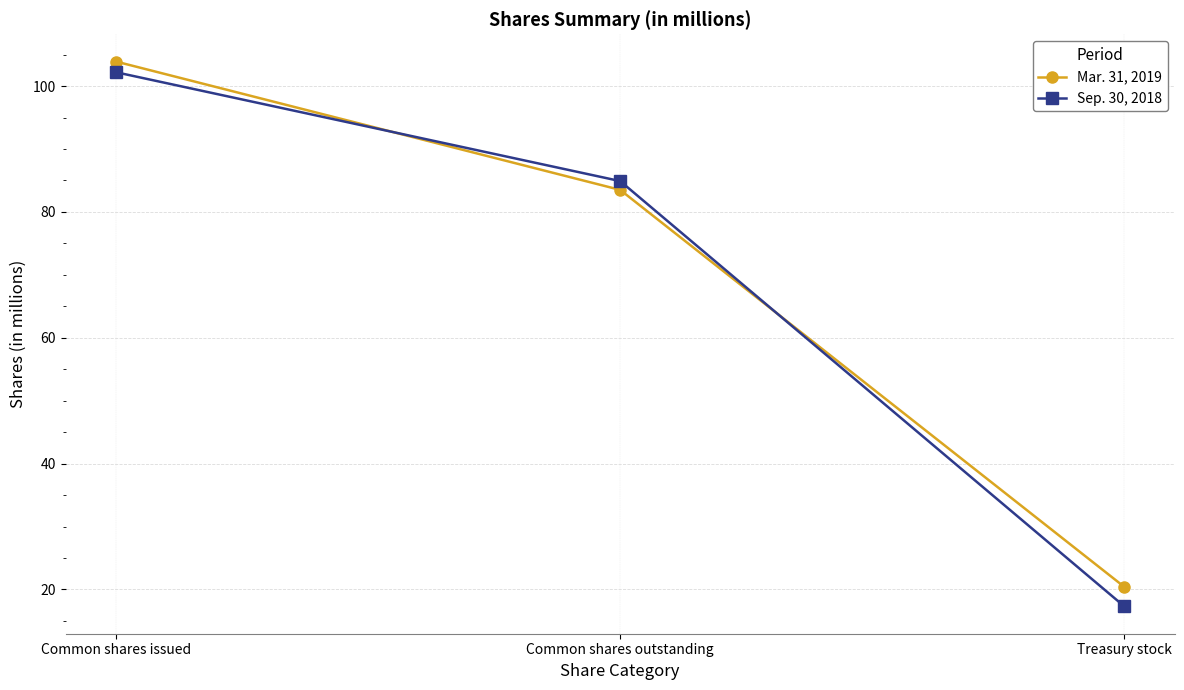

What is the label of the 3rd point from the left?

Treasury stock